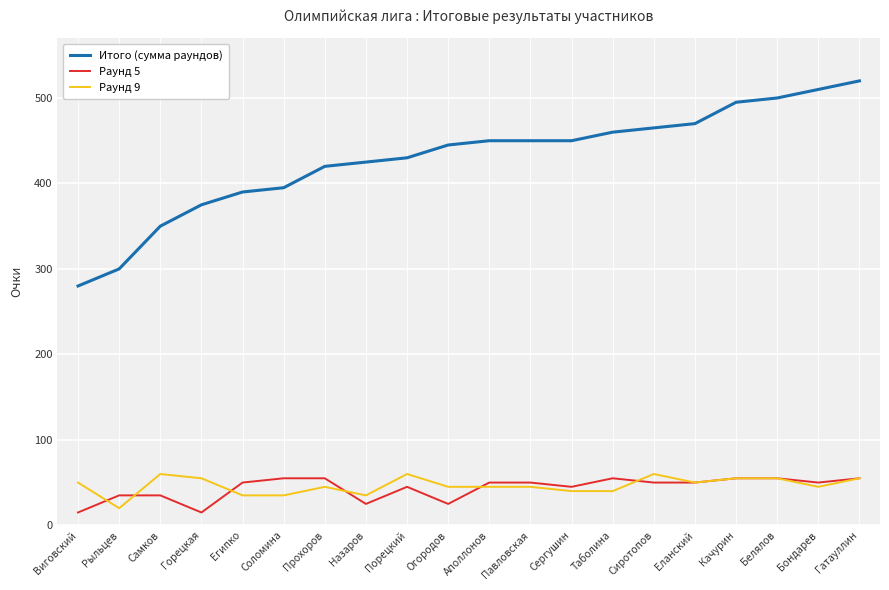

At Рыльцев, list the series in order from smallest to largest.

Раунд 9, Раунд 5, Итого (сумма раундов)